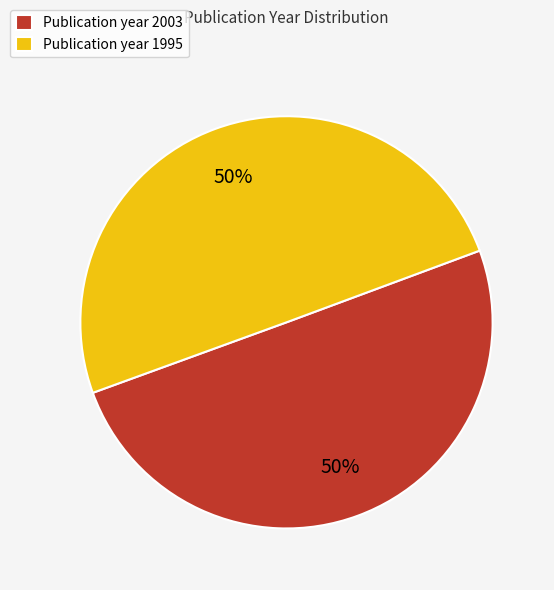

Combined, do Publication year 2003 and Publication year 1995 account for over 50%?

Yes